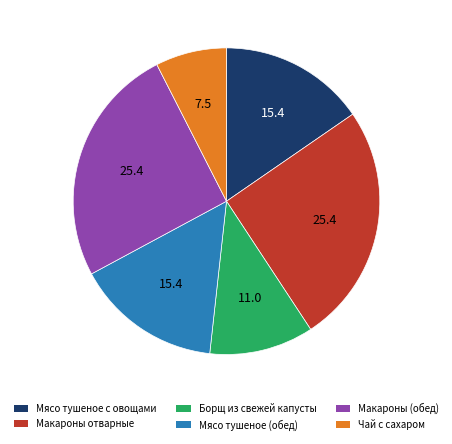

The Мясо тушеное (обед) slice represents 15% of the pie. True or false?

True